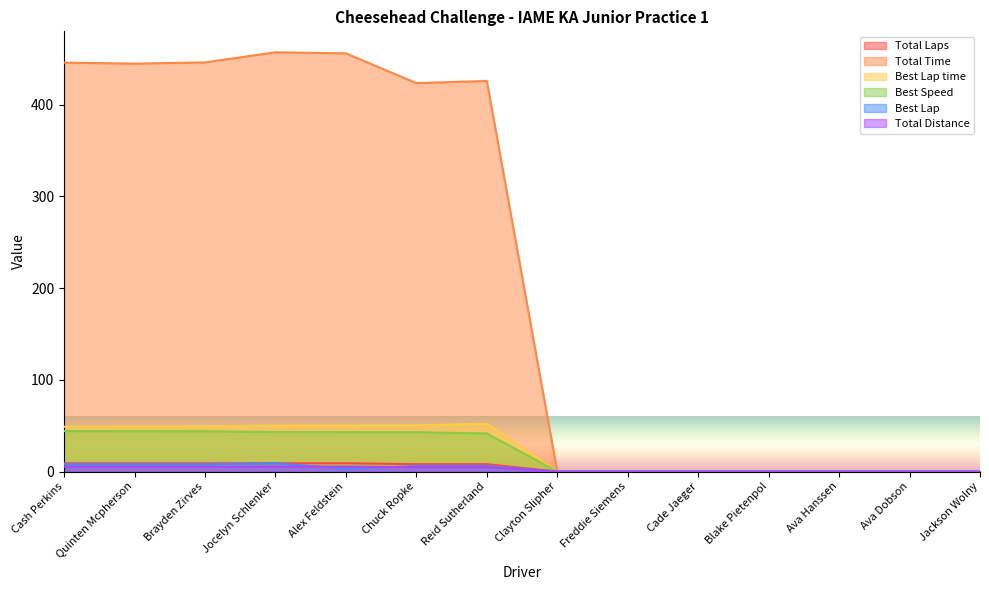

True or false: Total Distance has a value of 4.8 at Reid Sutherland.

True